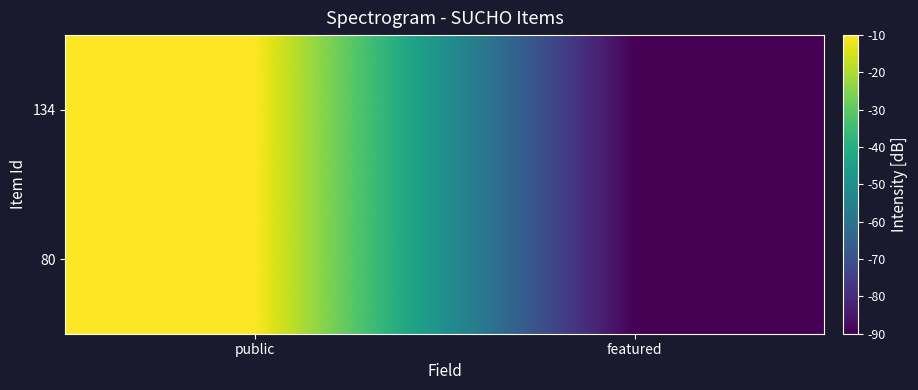

Which has a higher value, public or featured?

public